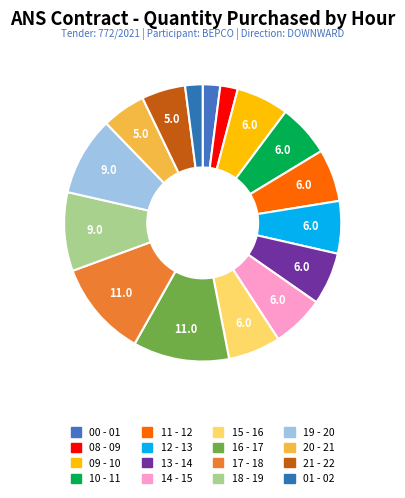

Approximately how many times larger is the value at 00 - 01 compared to 20 - 21?

0.4